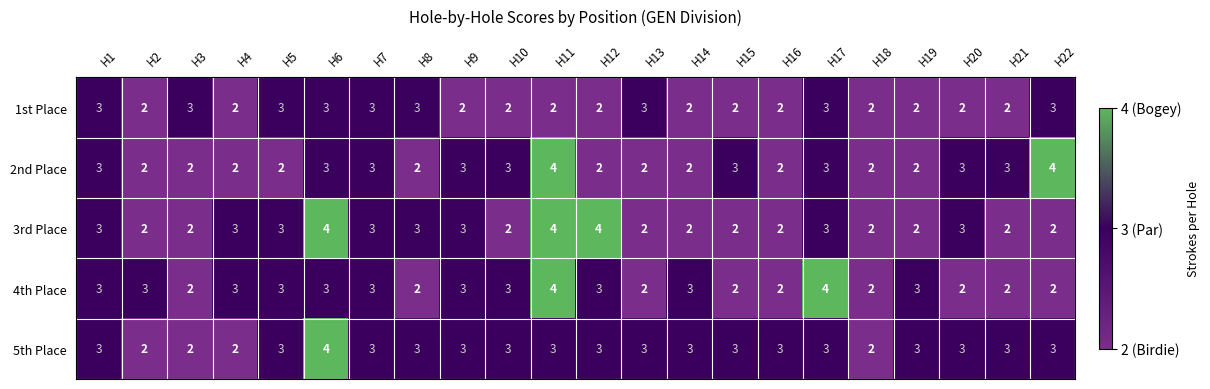

Which series changed the most between H14 and H22?

2nd Place